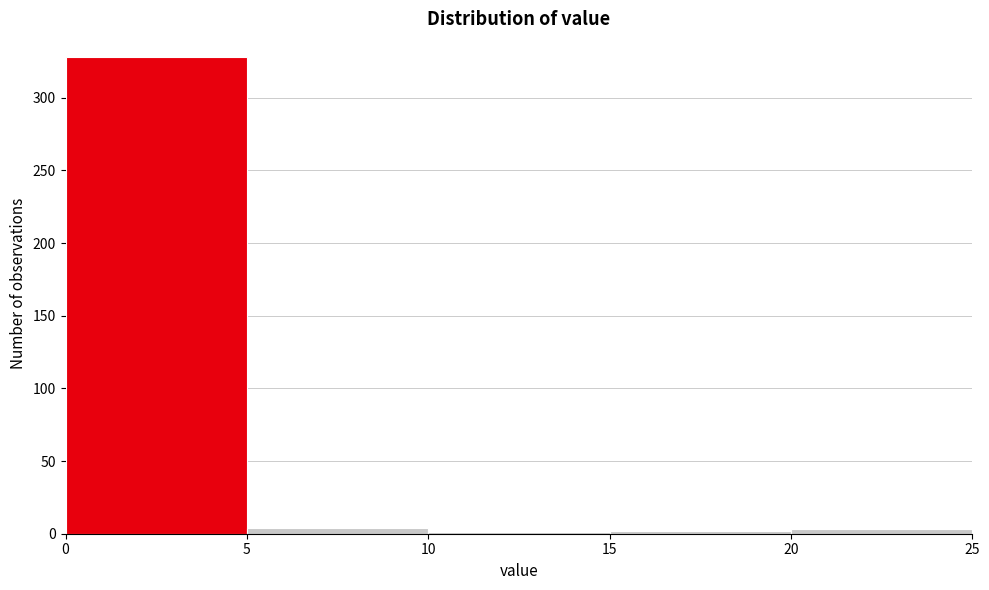

How tall is the bar that spans 0 to 5 on the x-axis? The values are not printed on the chart, so give them approximately, as read against the axis.

330